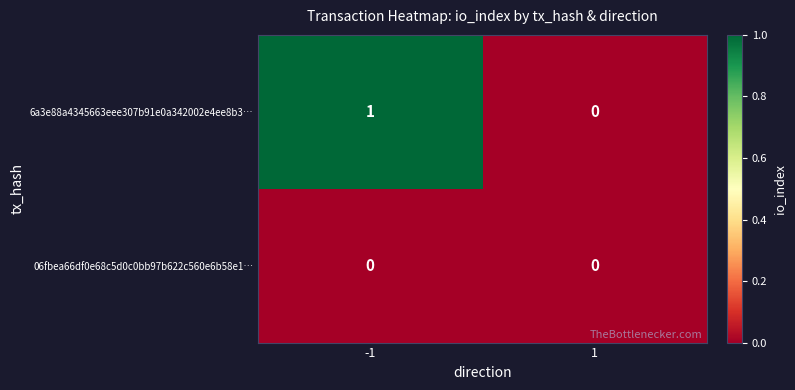

Which series has the largest total across all categories?

6a3e88a4345663eee307b91e0a342002e4ee8b3…